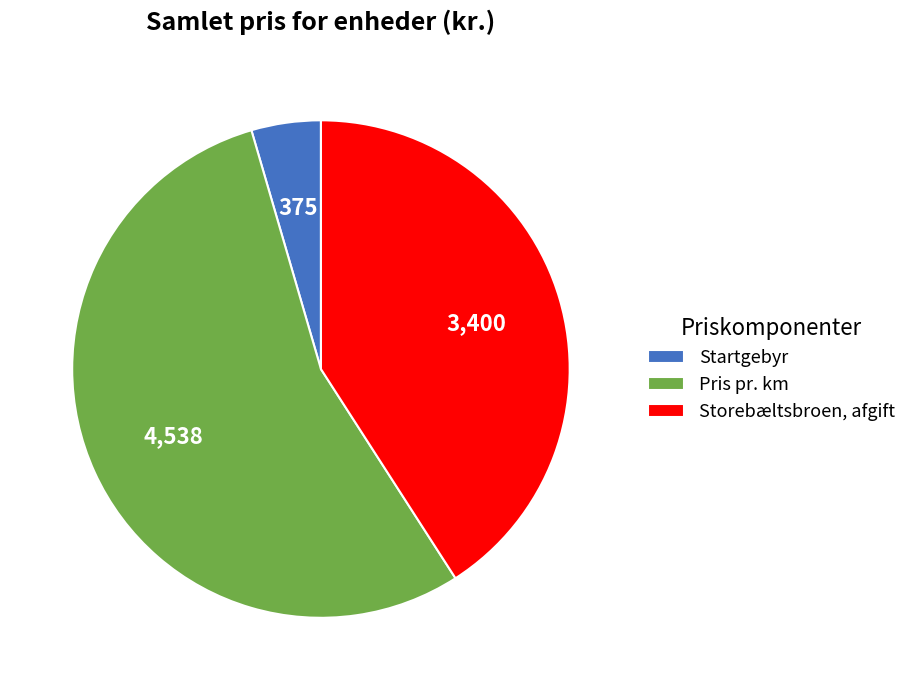

Is Startgebyr the majority of the pie?

No